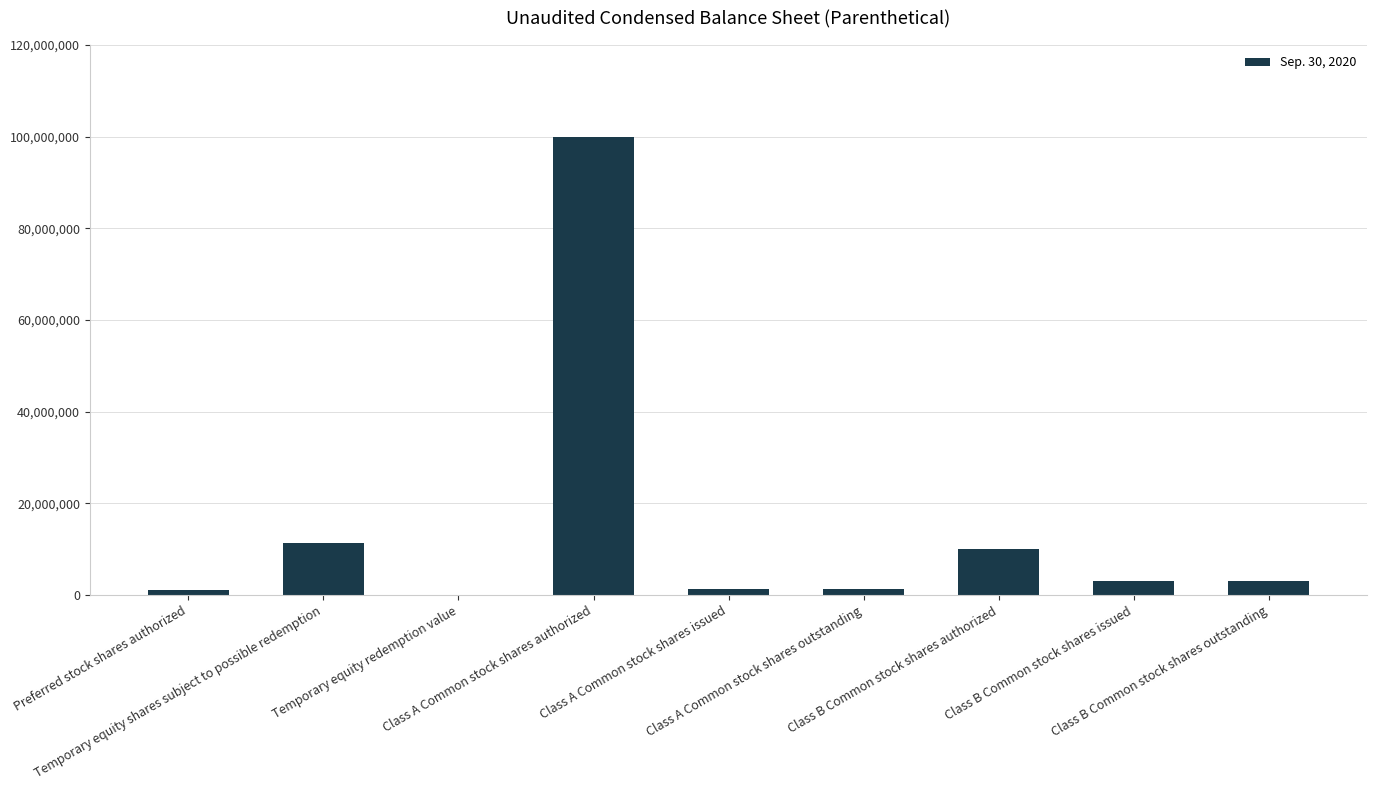

What is the sum of all values?

130812477